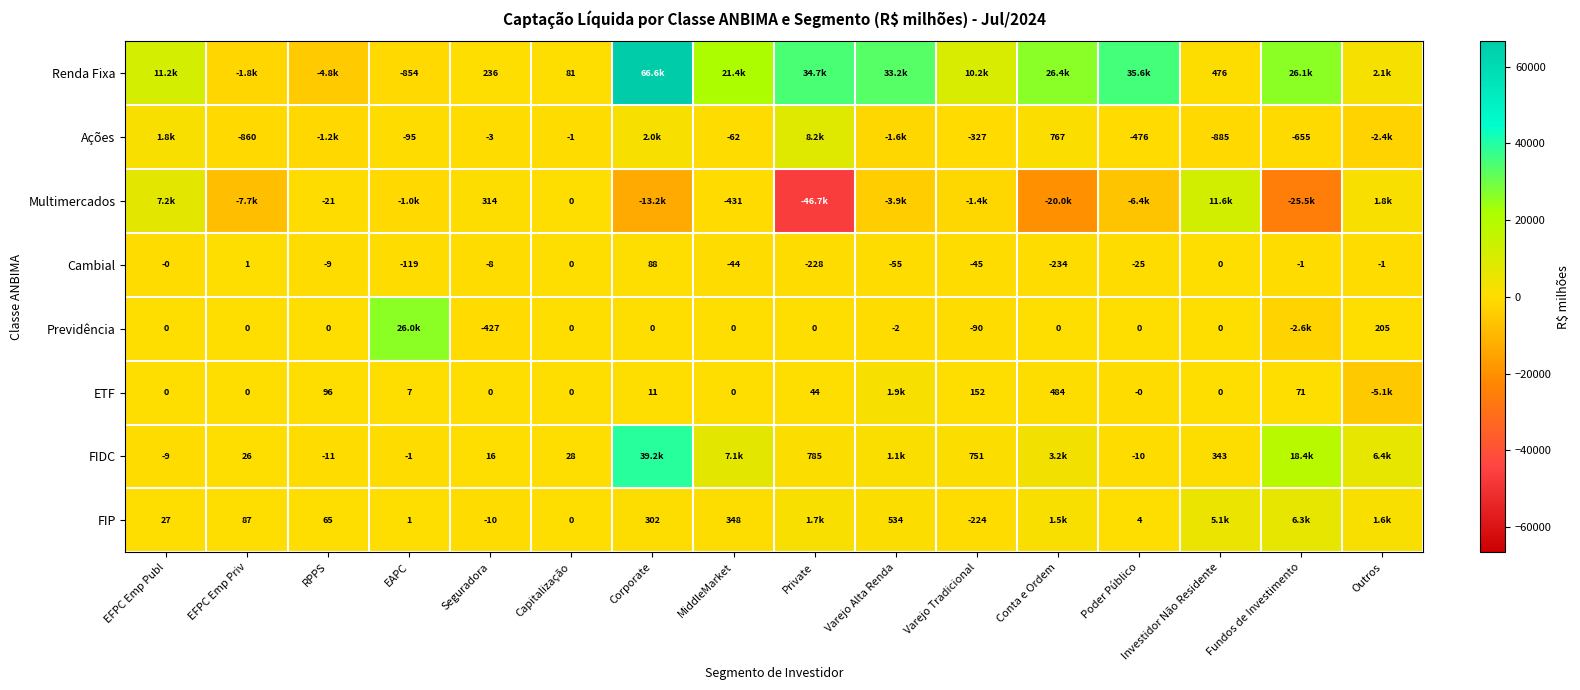

At which label is Cambial closest to -73?

Varejo Alta Renda